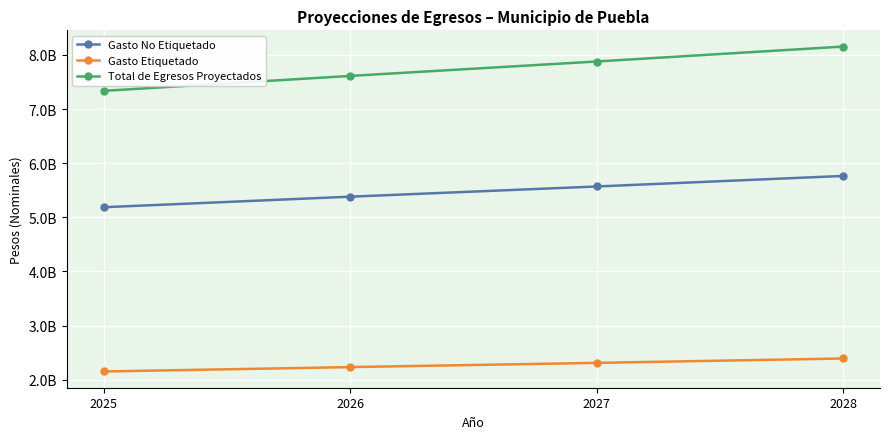

True or false: Gasto No Etiquetado and Total de Egresos Proyectados intersect in this chart.

False